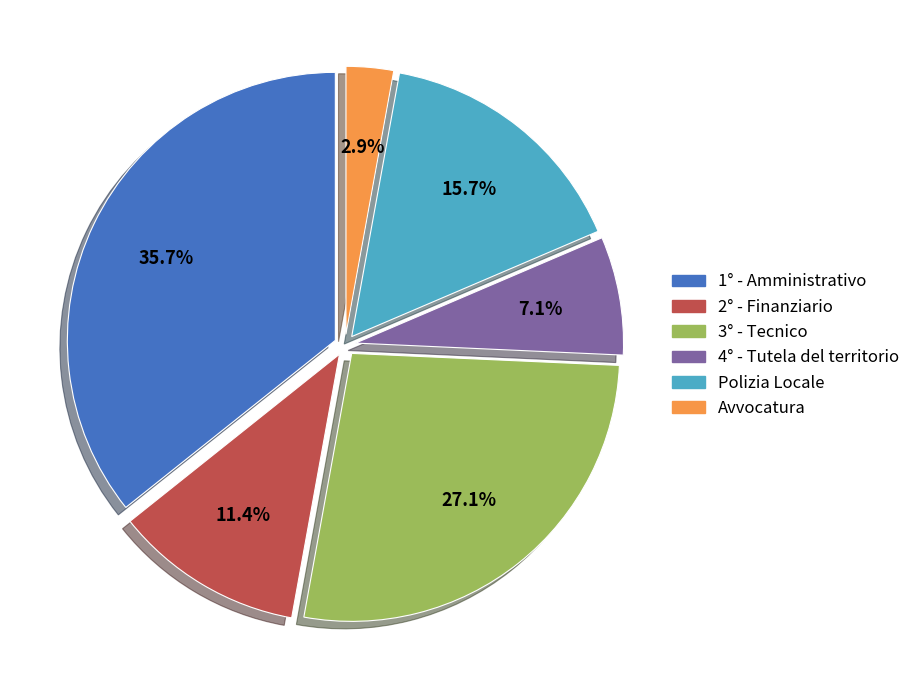

Which slice is the smallest?

Avvocatura